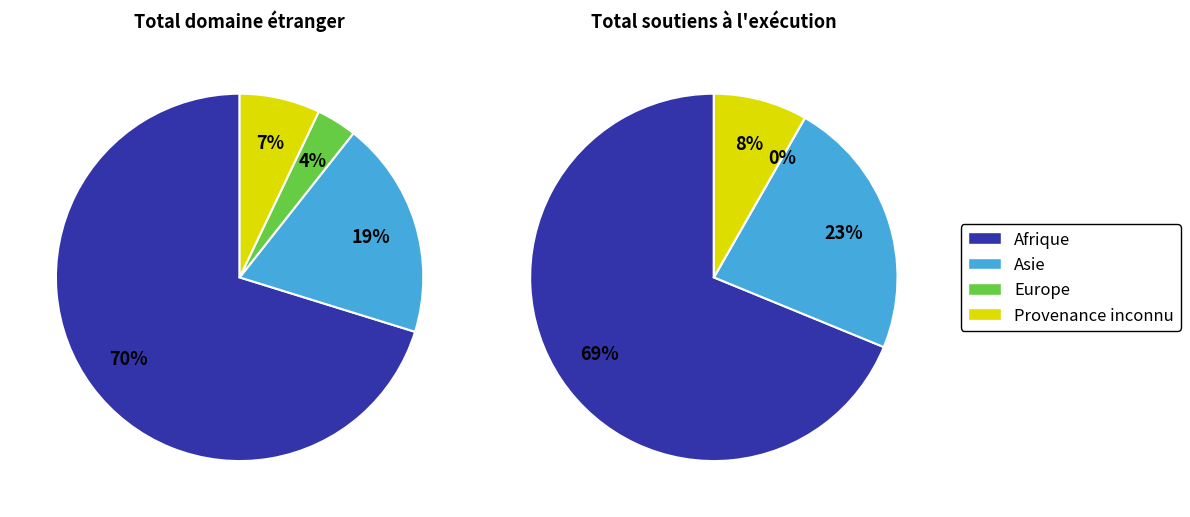

Is it true that Provenance inconnu is 14% of the pie?

False